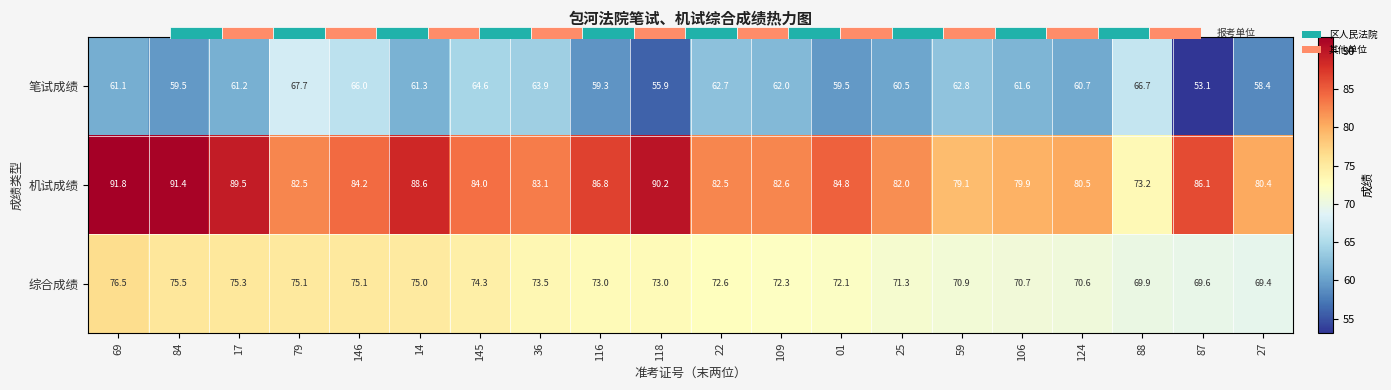

What is the average value of the 笔试成绩 series?

61.4